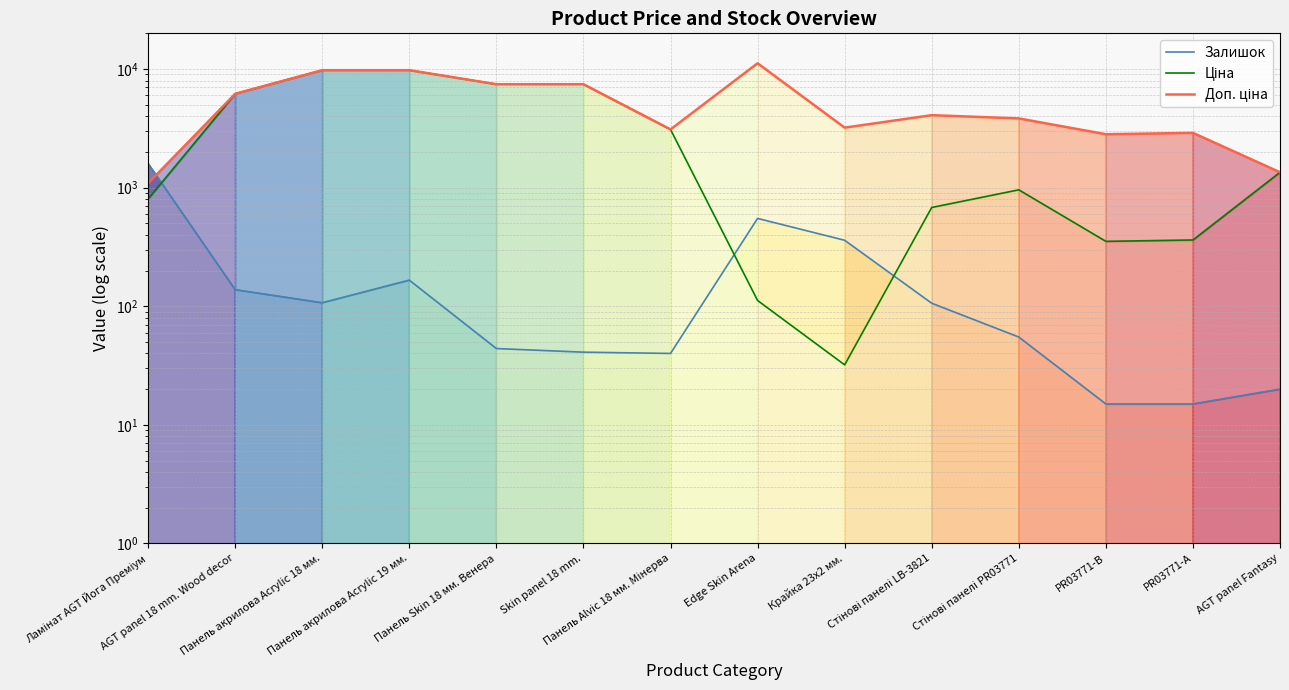

At which category does Доп. ціна reach its first local peak?

Edge Skin Arena